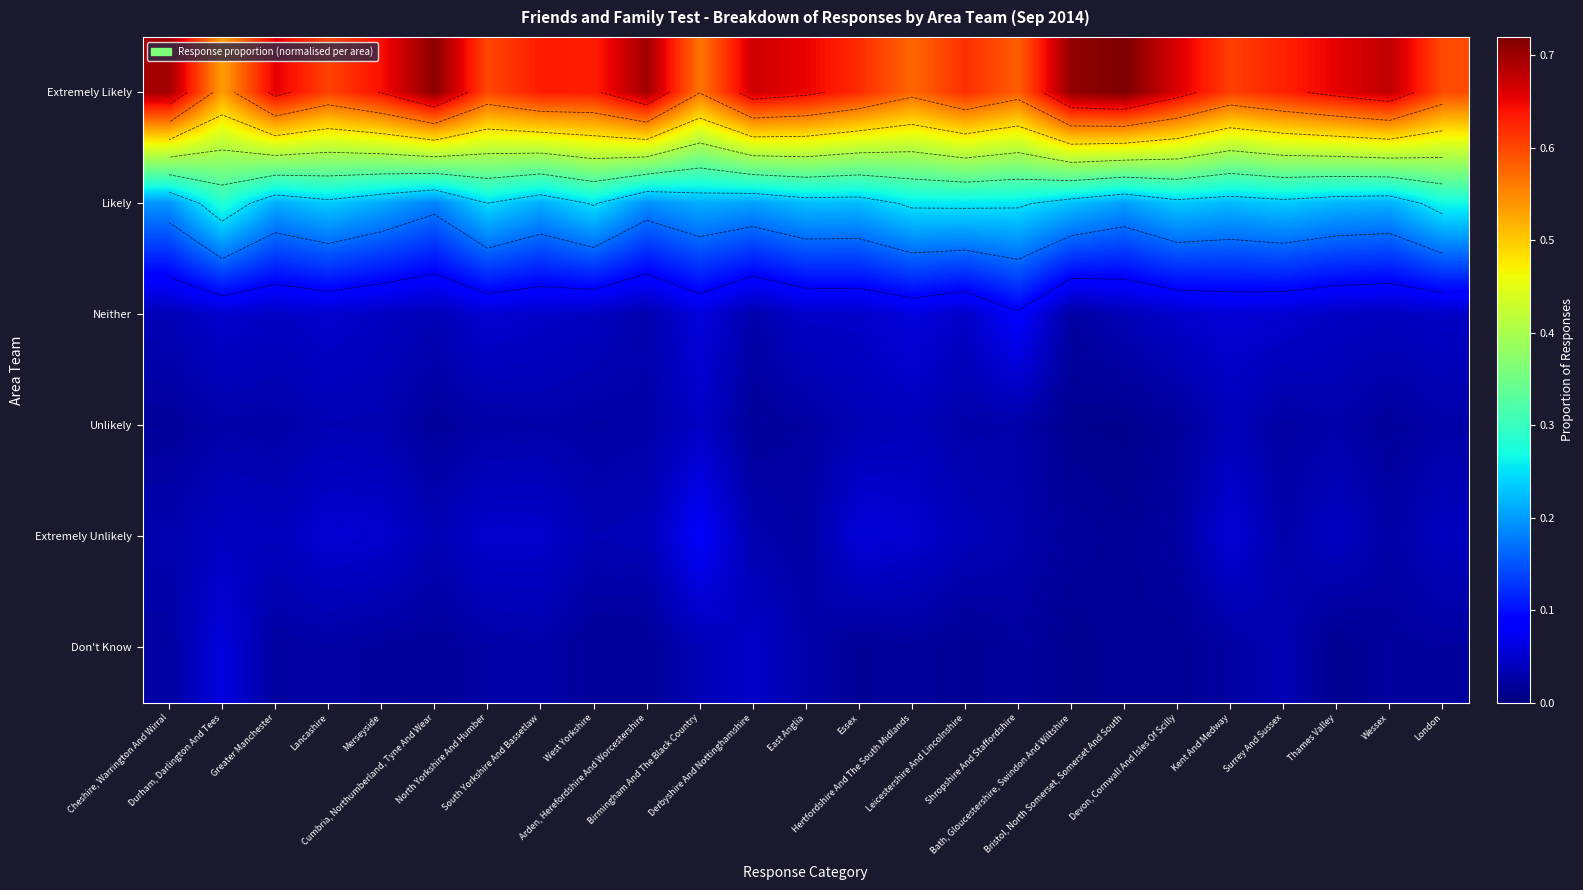

Count the number of categories in the chart.

25